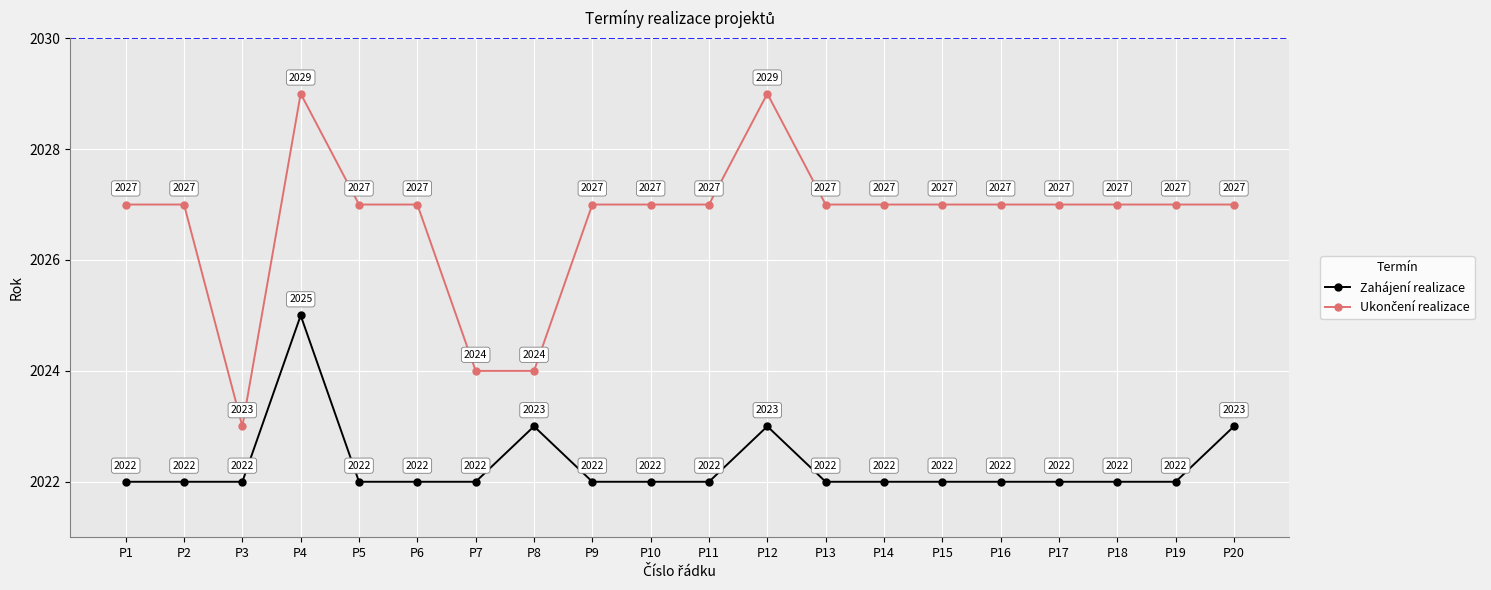

What is the minimum value for Zahájení realizace?

2022